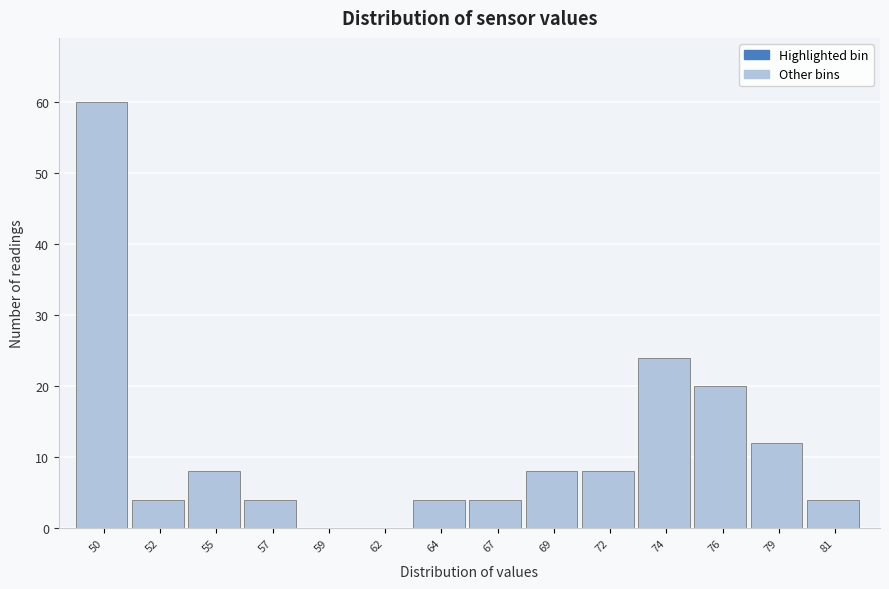

Reading right to left, list all the values displayed in this chart.

81=4	79=12	76=20	74=24	72=8	69=8	67=4	64=4	62=0	59=0	57=4	55=8	52=4	50=60